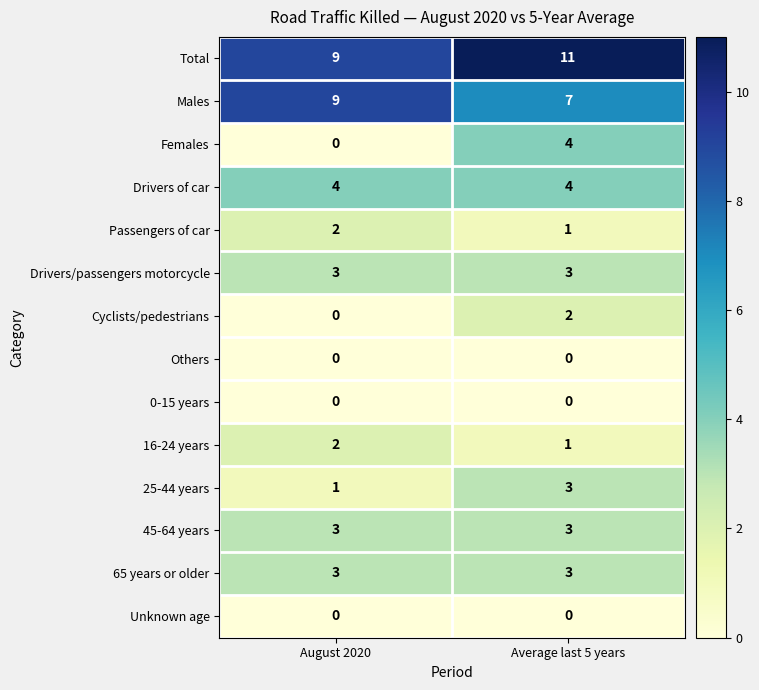

What is the maximum value shown in the chart?

11